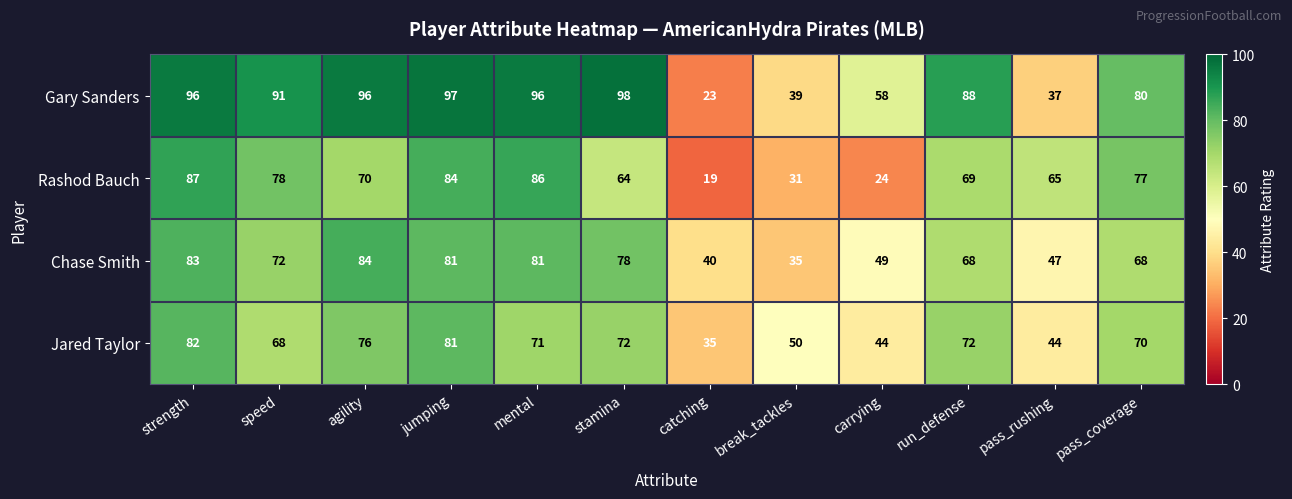

What is the minimum value shown in the chart?

19